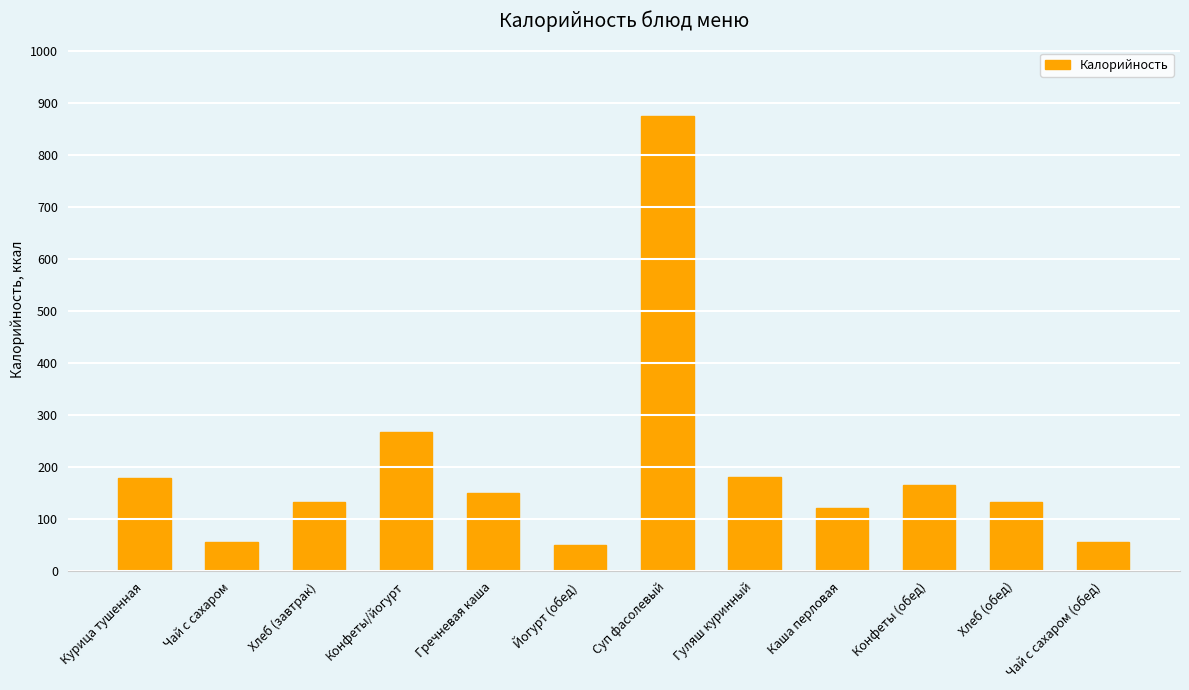

How many values are below 150?

6